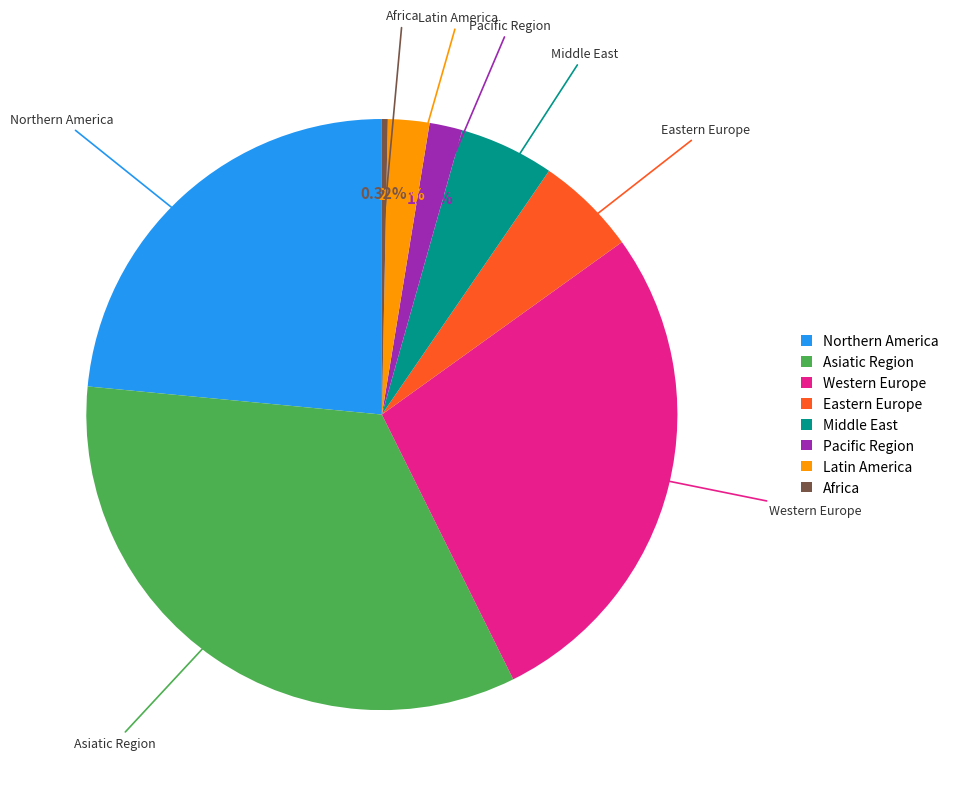

What is the ratio of the value at Middle East to the value at Northern America?

0.2